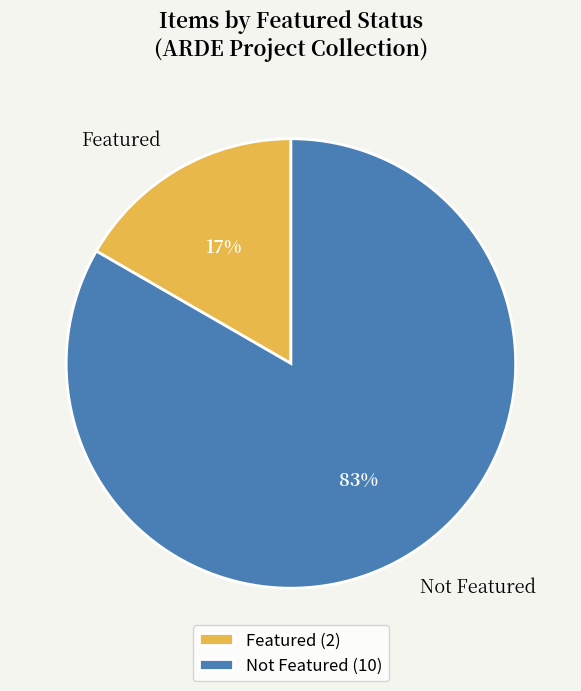

Which has a higher value, Featured or Not Featured?

Not Featured